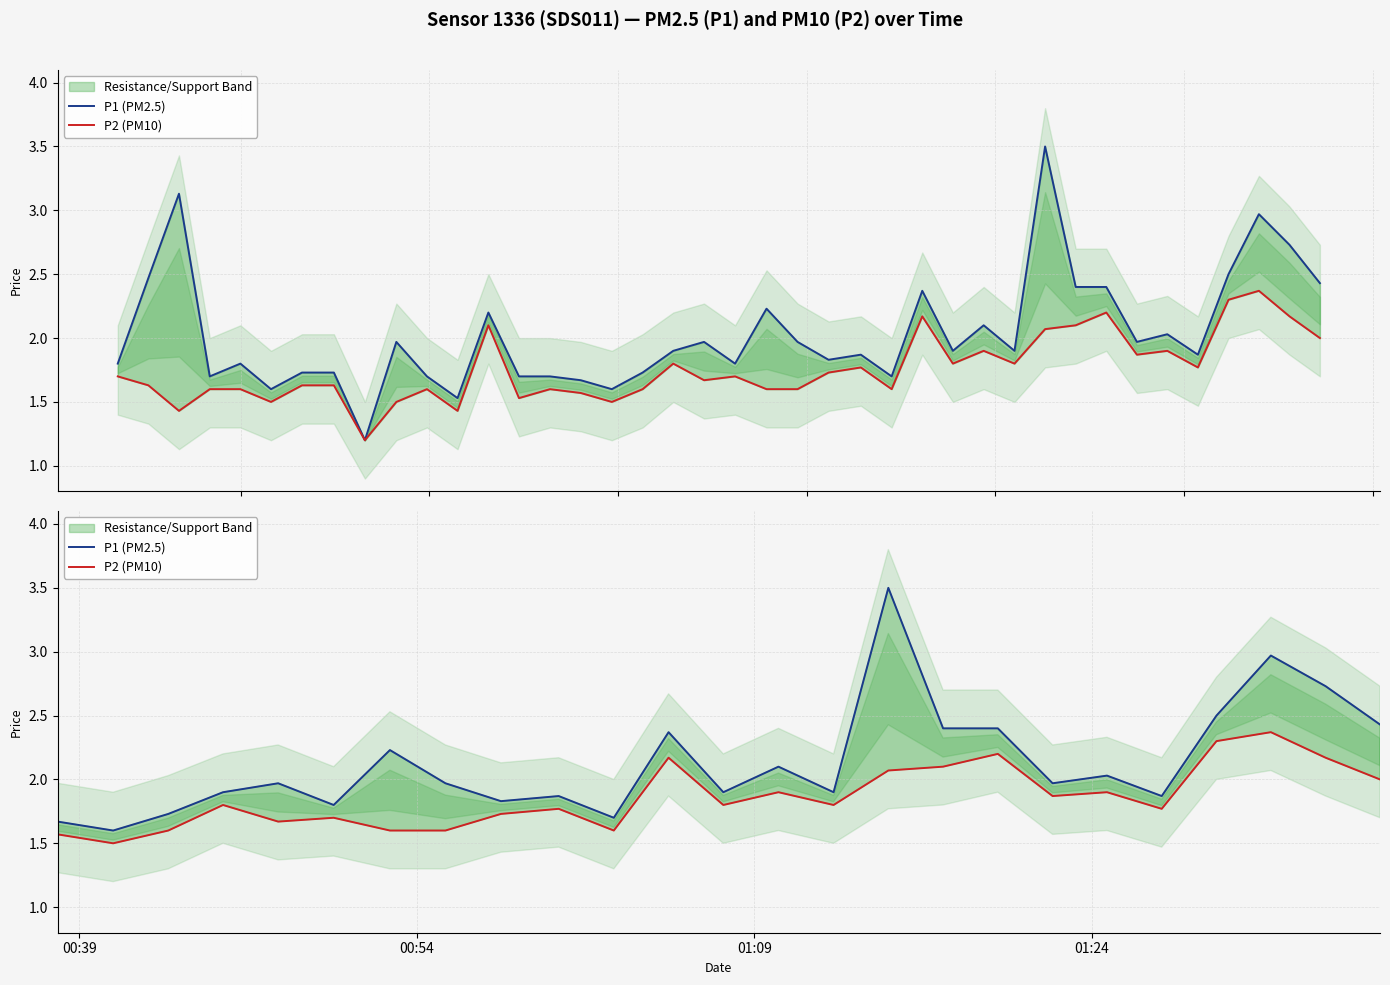

What is the value of the P2 (PM10) point at the 31st from the left?

2.1